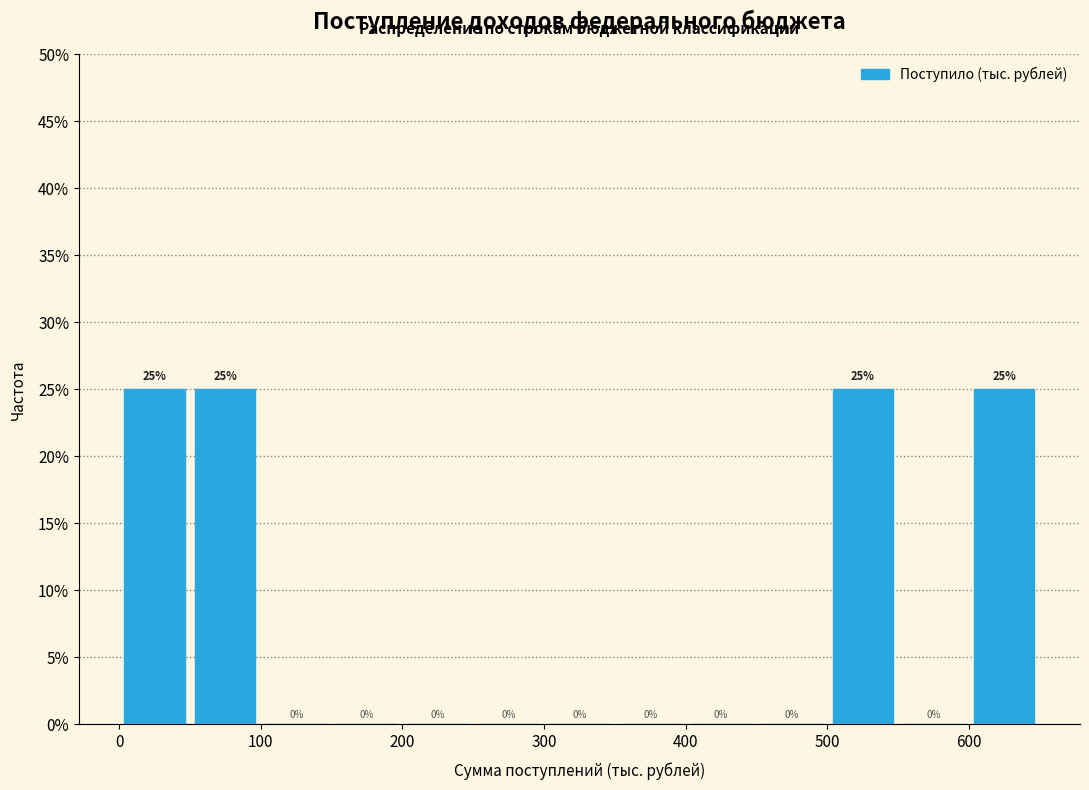

What is the height of the bar covering 600 to 650 on the x-axis?

25